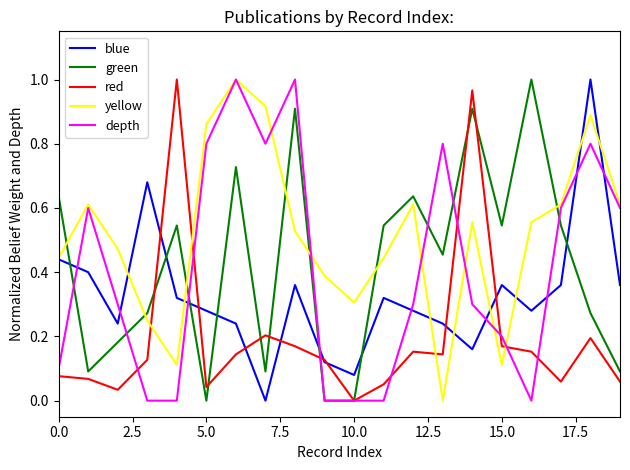

What are all the series names shown in the legend?

blue, green, red, yellow, depth